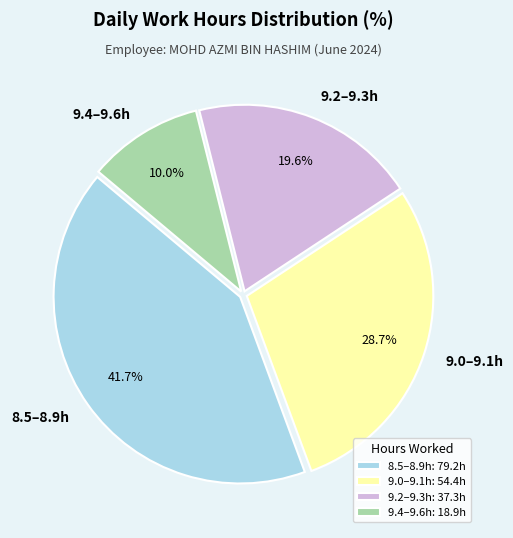

Which has a higher value, 9.0–9.1h or 9.2–9.3h?

9.0–9.1h